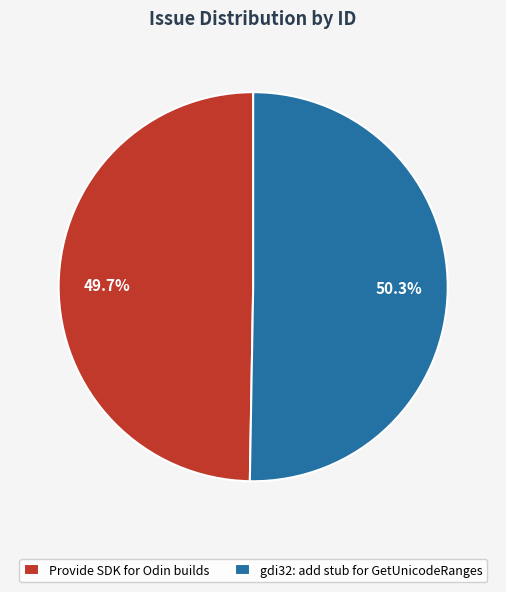

To the nearest percent, what portion does Provide SDK for Odin builds represent?

50%